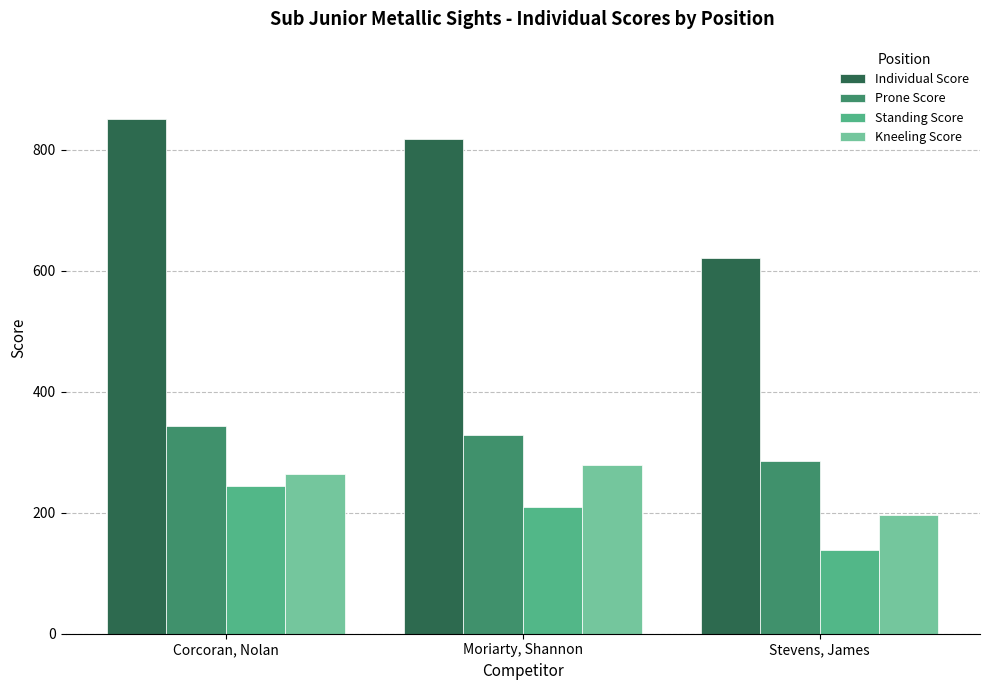

What is the average value of the Prone Score series?

319